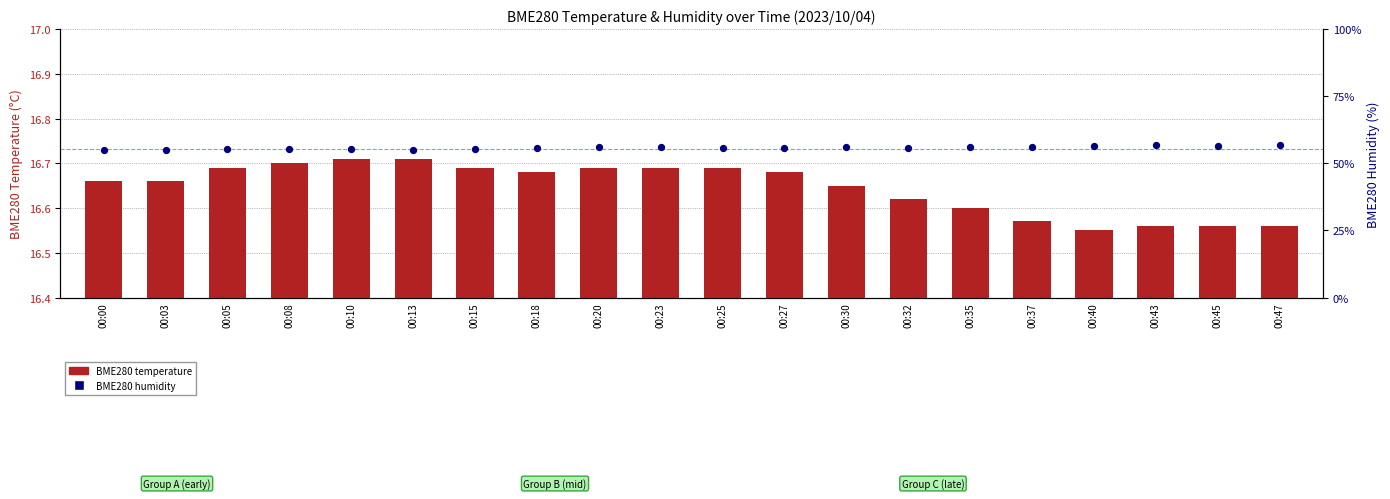

Is the value of BME280 temperature at 00:13 greater than the value of BME280 humidity at 00:10?

No